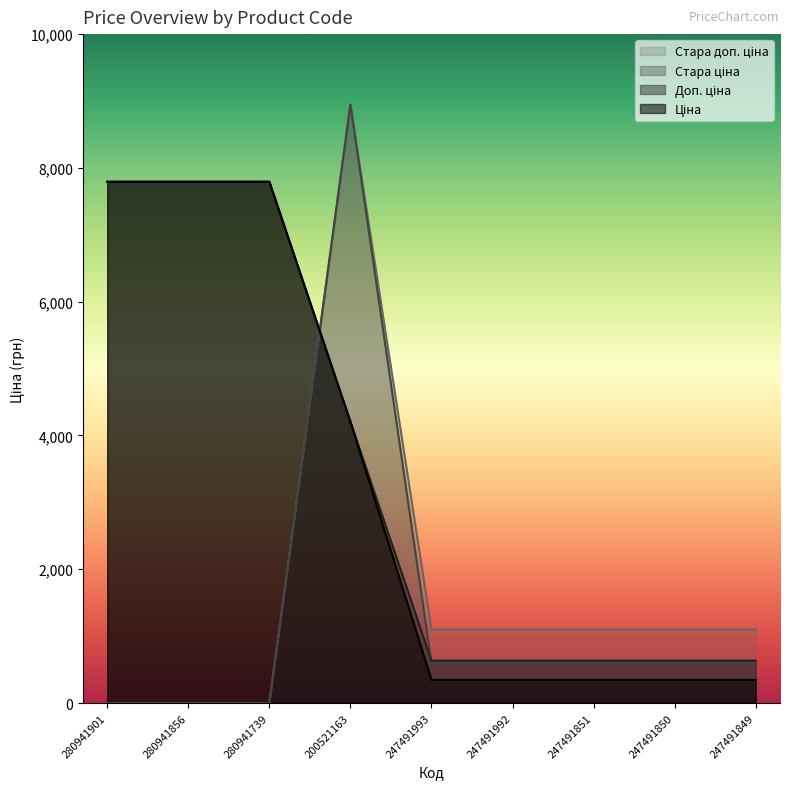

True or false: Стара доп. ціна has more than 2 interior local peaks.

False